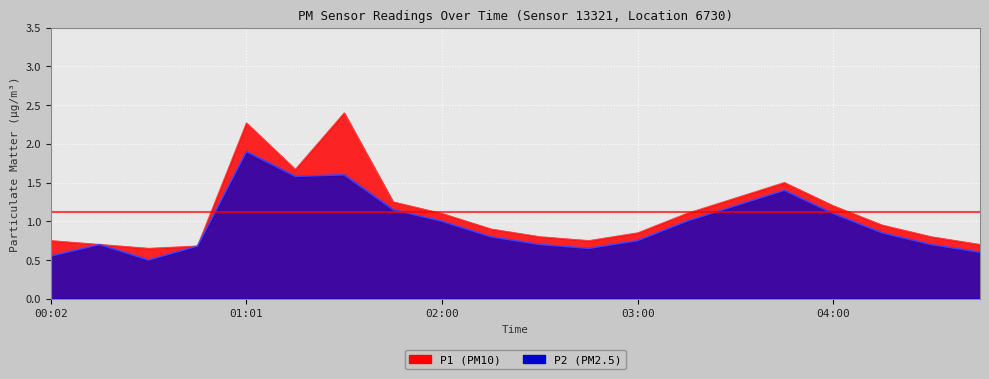

In P2, how many points are lower than both neighbors (excluding endpoints)?

3